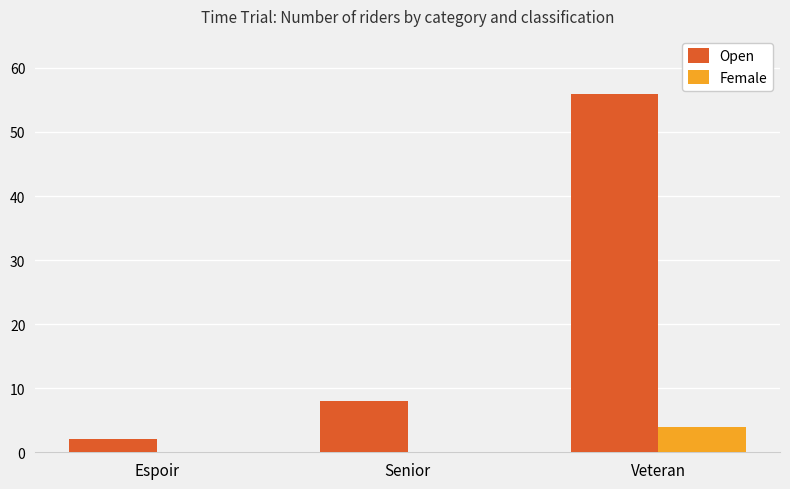

What is the sum of all Female values?

4